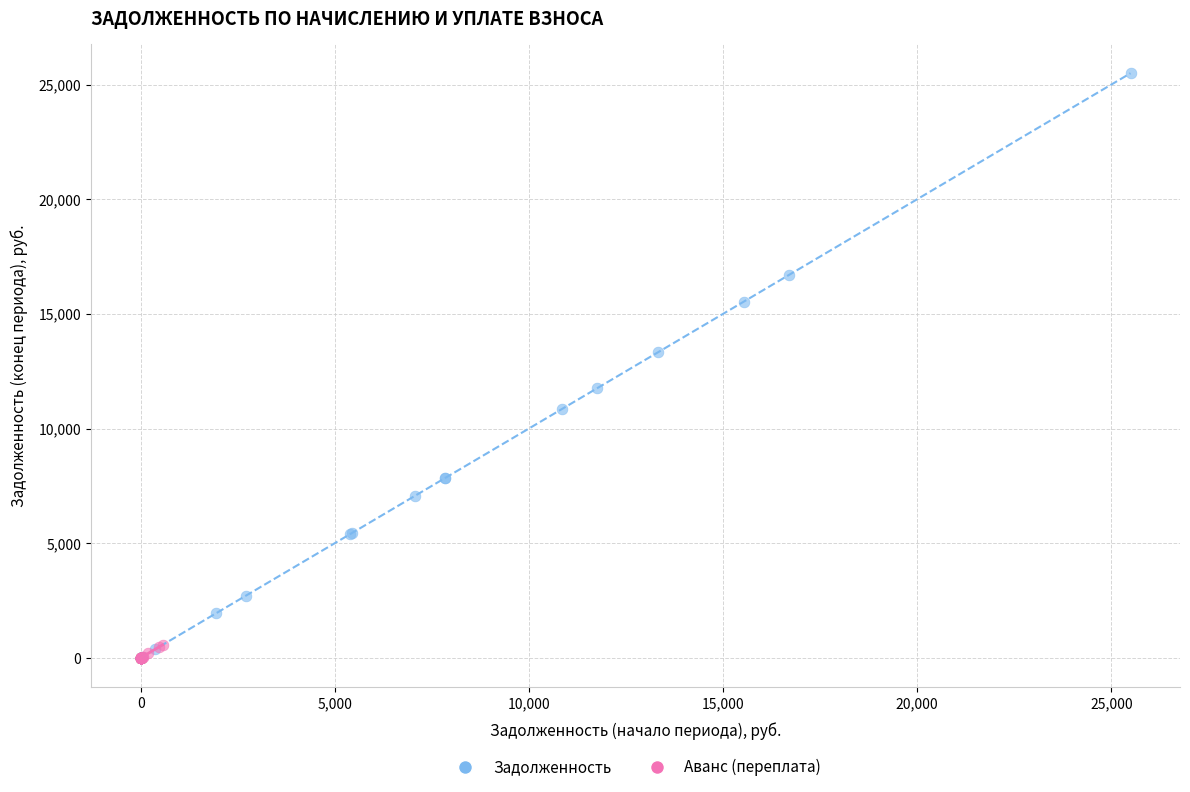

Which series has the widest spread of Y values?

Задолженность